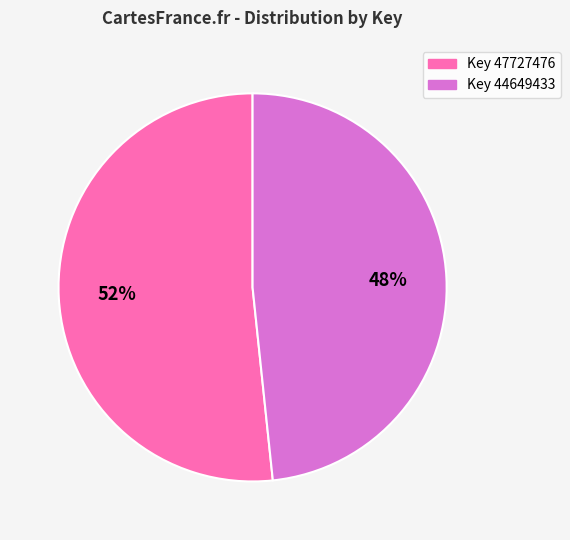

Is there any slice that represents more than half of the pie?

Yes